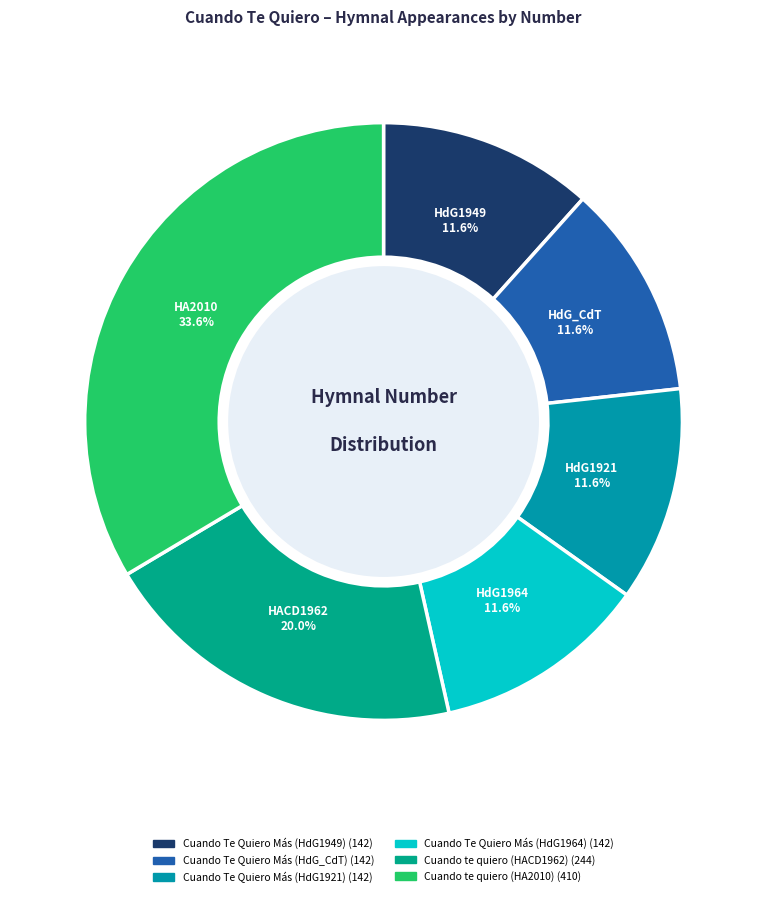

What percentage is the Cuando Te Quiero Más (HdG1964) slice, to the nearest percent?

12%